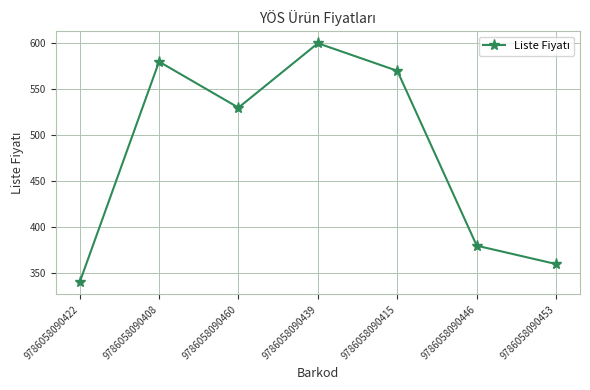

Reading left to right, extract all data points from this chart.

9786058090422=340	9786058090408=580	9786058090460=530	9786058090439=600	9786058090415=570	9786058090446=380	9786058090453=360